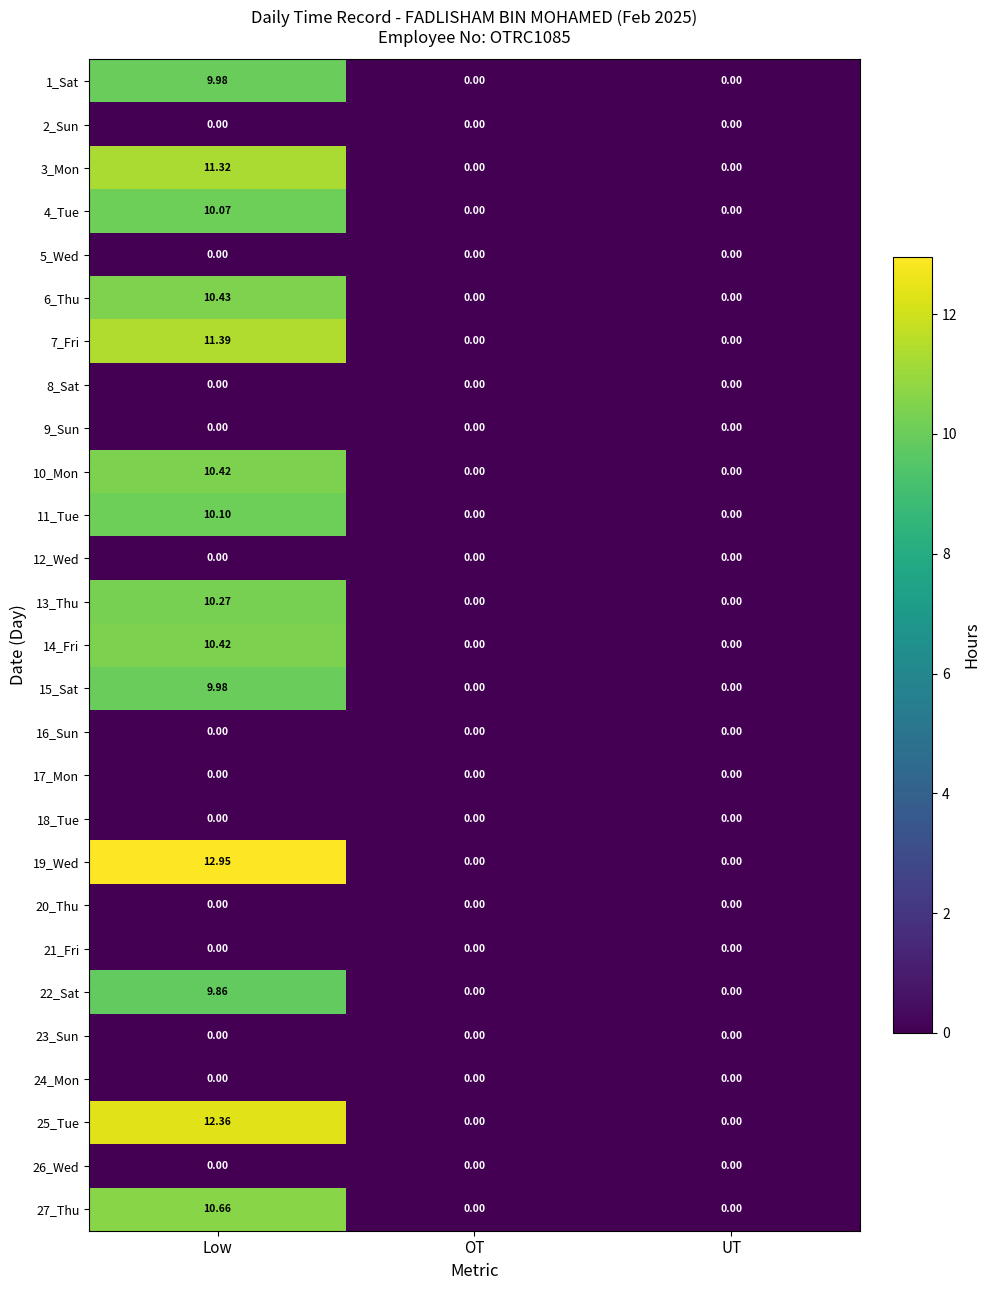

Which category has the highest value in the 19_Wed series?

Low